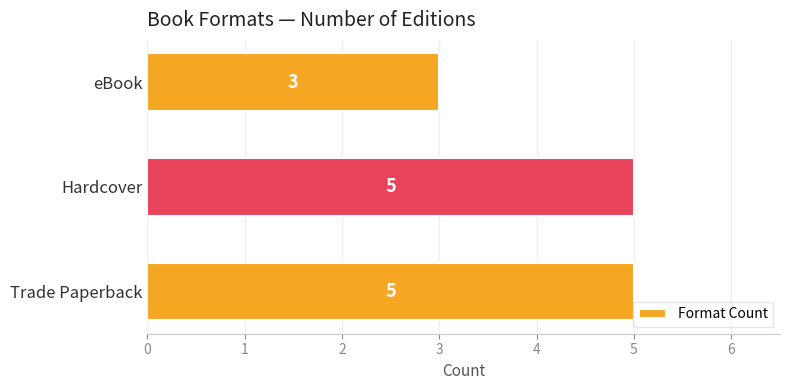

Does the chart contain any negative values?

No